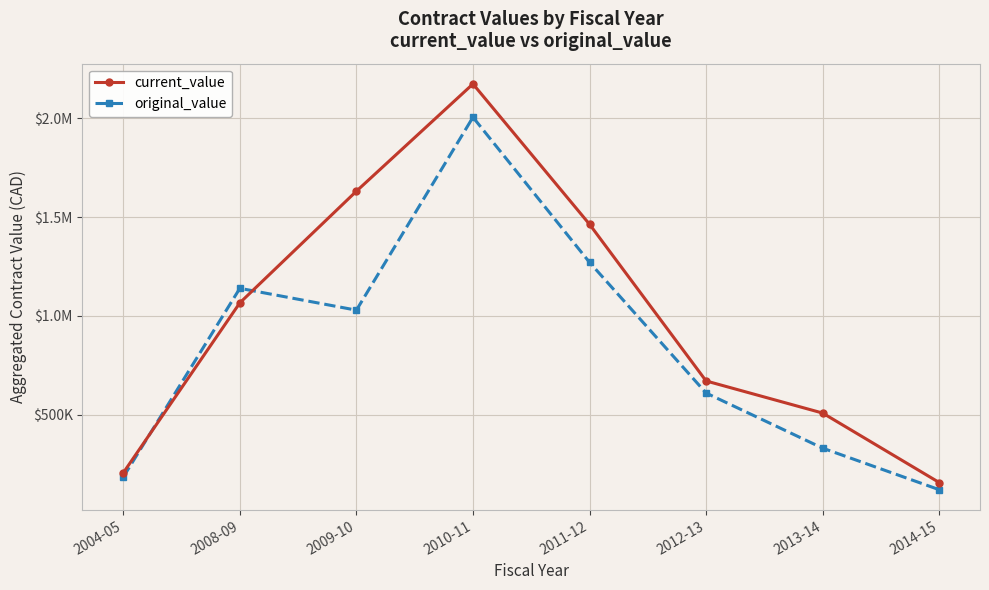

What are all the series names shown in the legend?

current_value, original_value